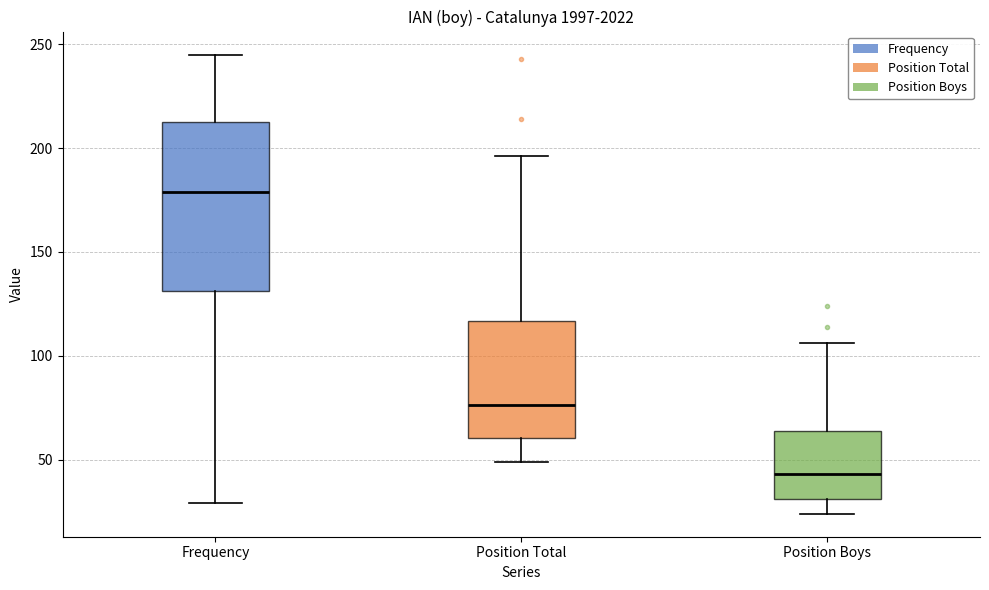

Which box has the highest median line?

Frequency